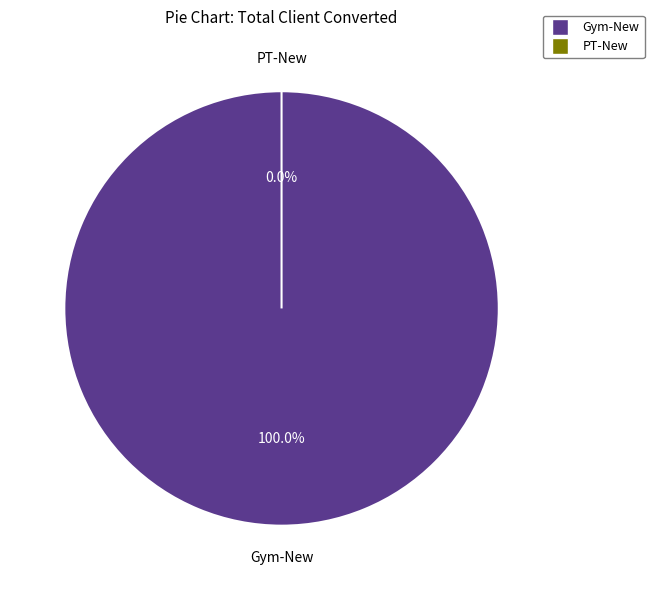

Which category has the smallest portion of the pie?

PT-New